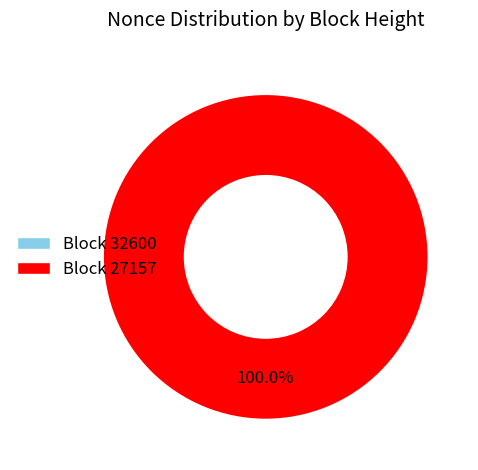

To the nearest percent, what is the combined percentage of 32600 and 27157?

100%